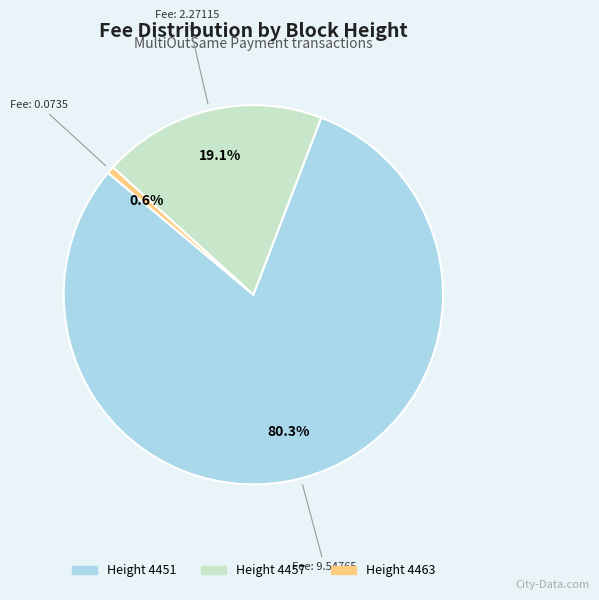

Is there a majority slice in this chart?

Yes